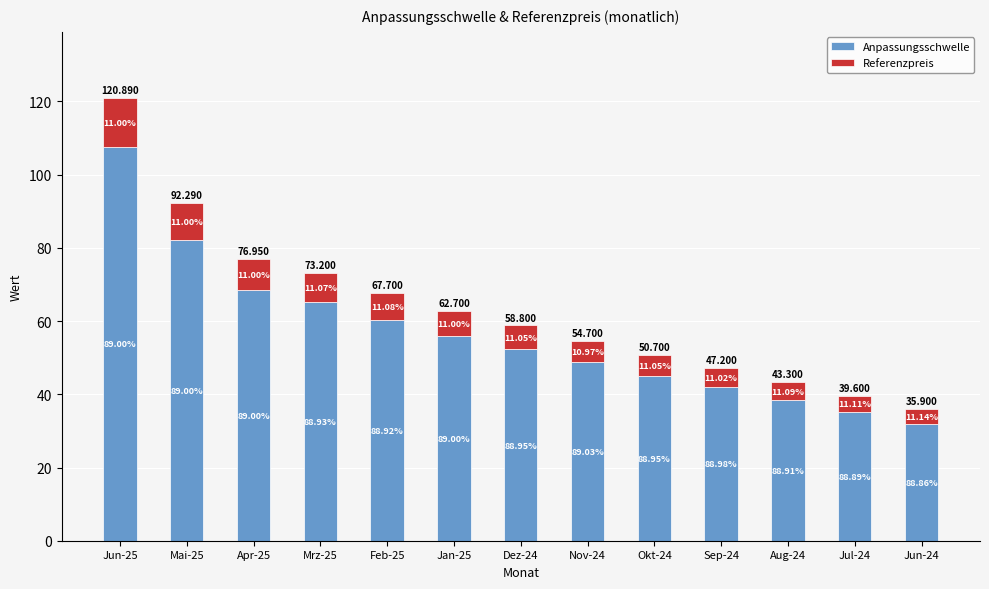

Are the bars horizontal?

No